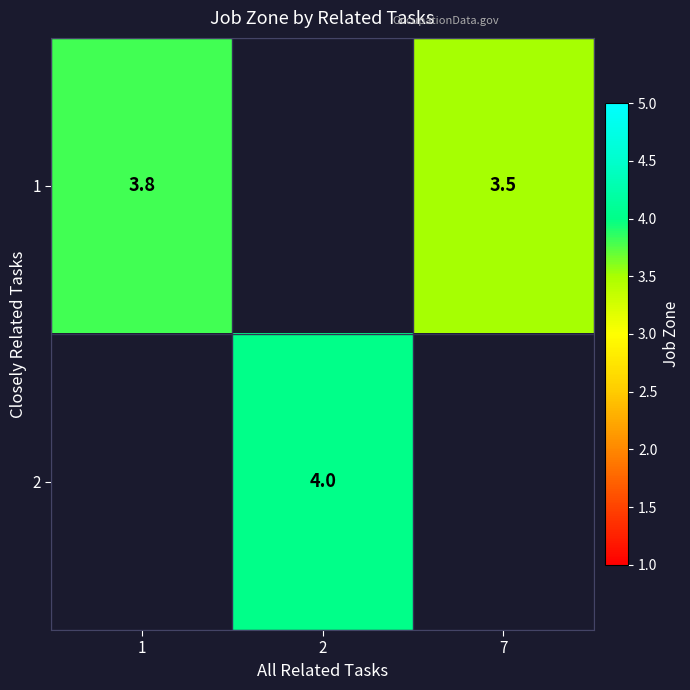

Is it true that 1 equals 1.5 at 7?

False